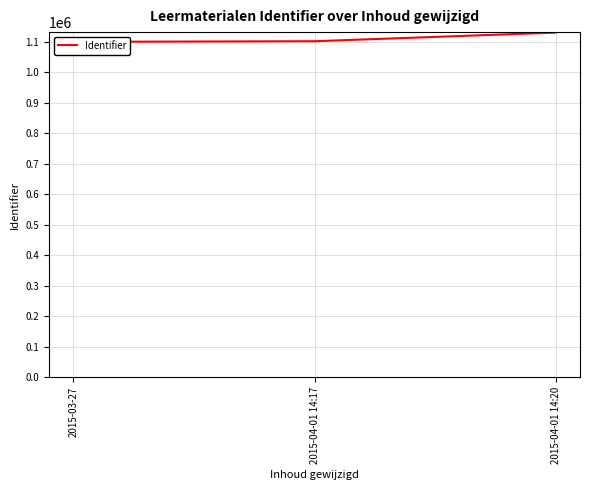

At which label is the value closest to 1114995?

2015-04-01 14:17